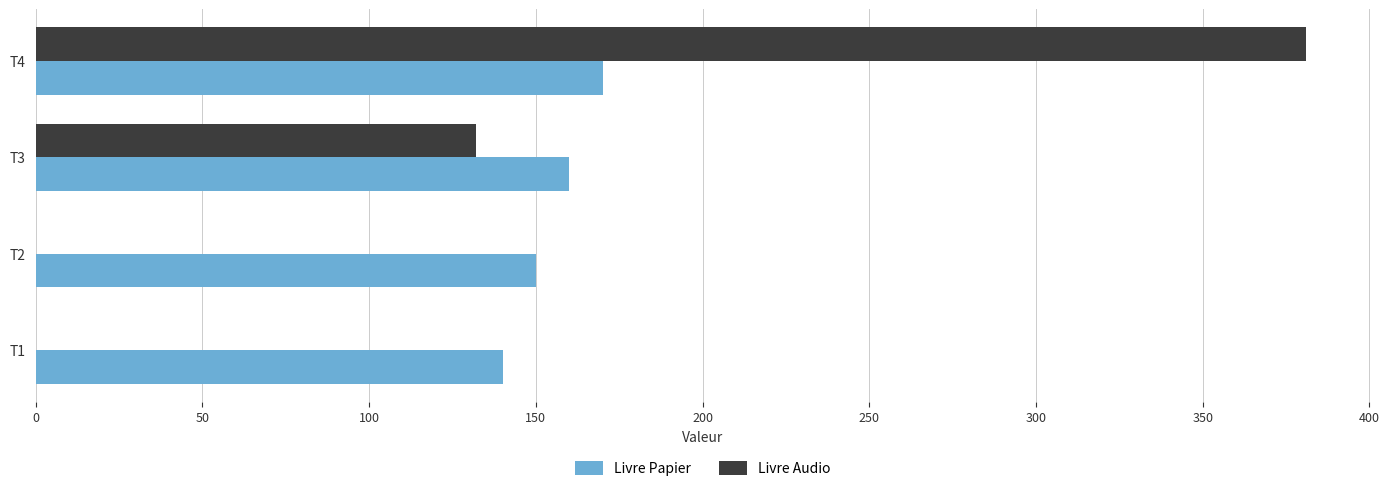

The value of Livre Audio at T3 is 182. True or false?

False